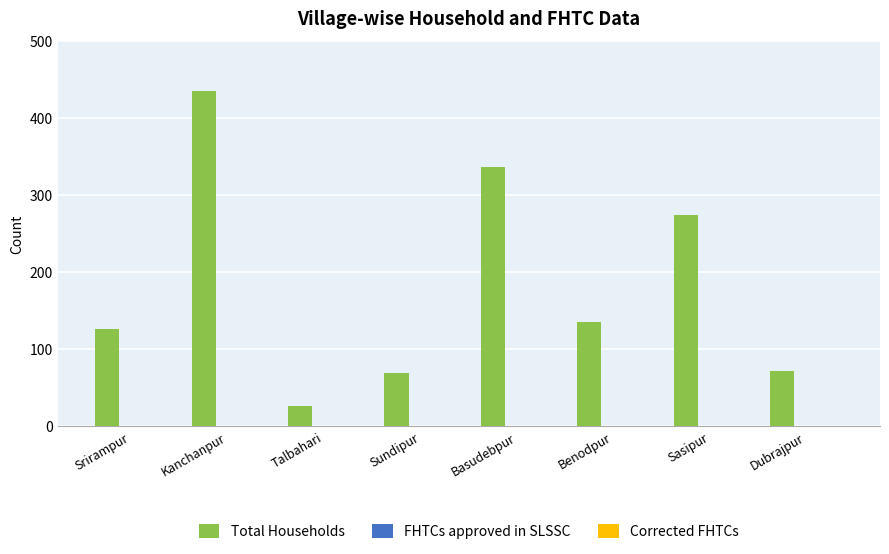

What is the label of the 3rd bar from the left?

Talbahari